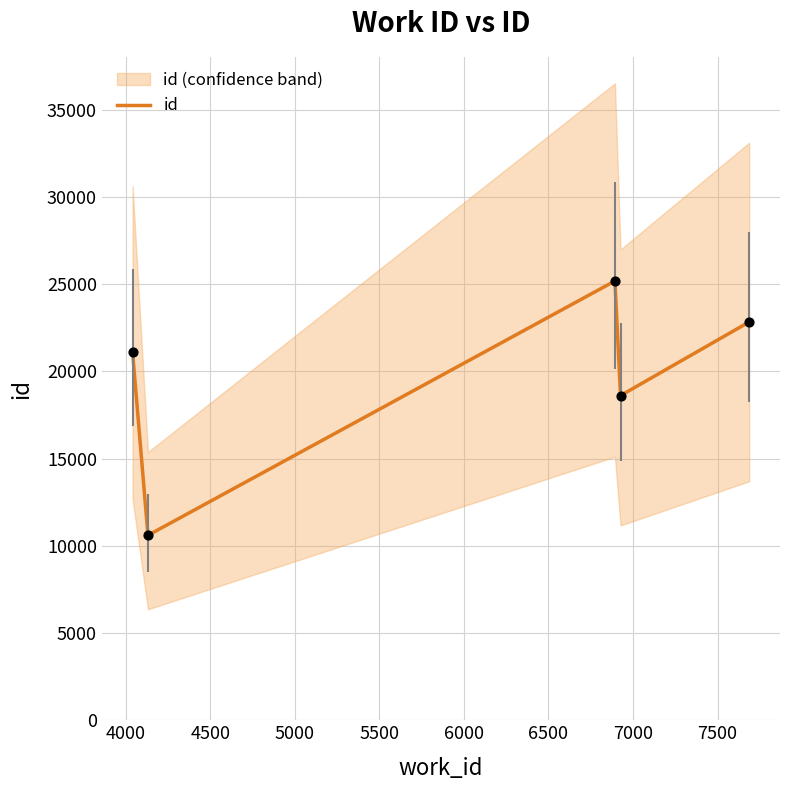

Which has a higher value, 4000 or 4500?

4500